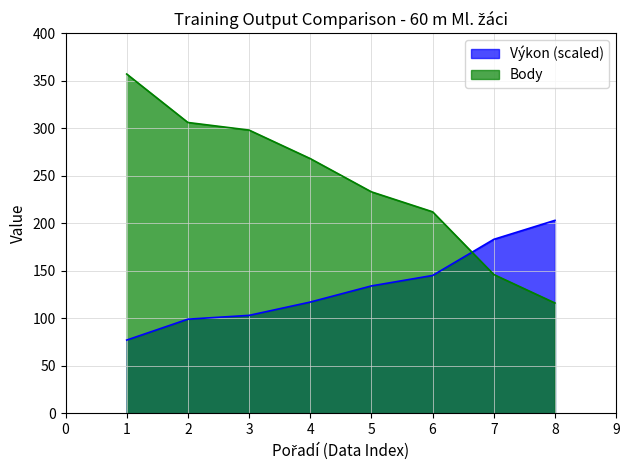

What is the difference between the highest and lowest values at 4?

151.0